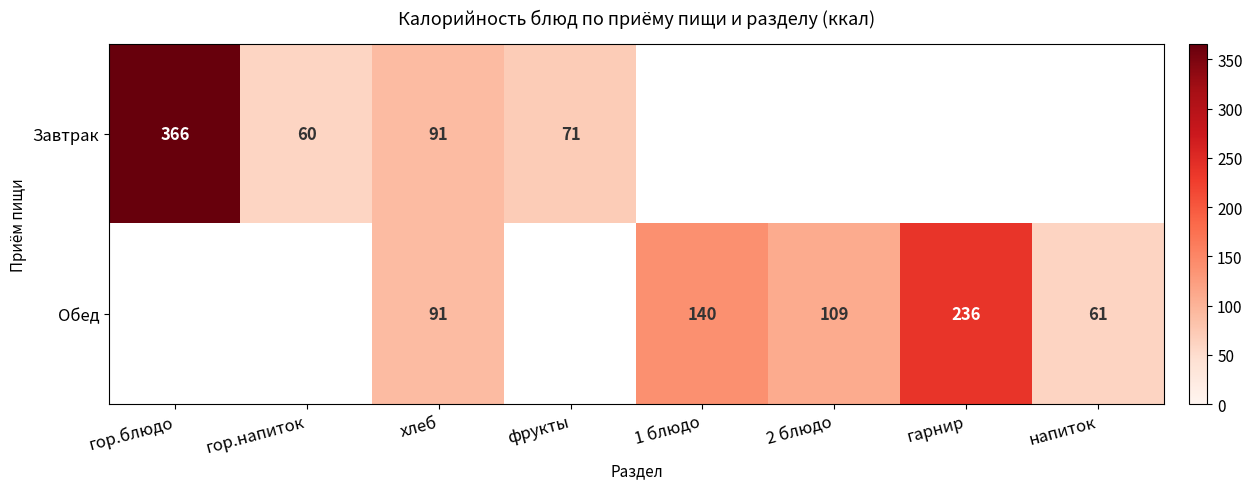

The value of Обед at напиток is 61. True or false?

True